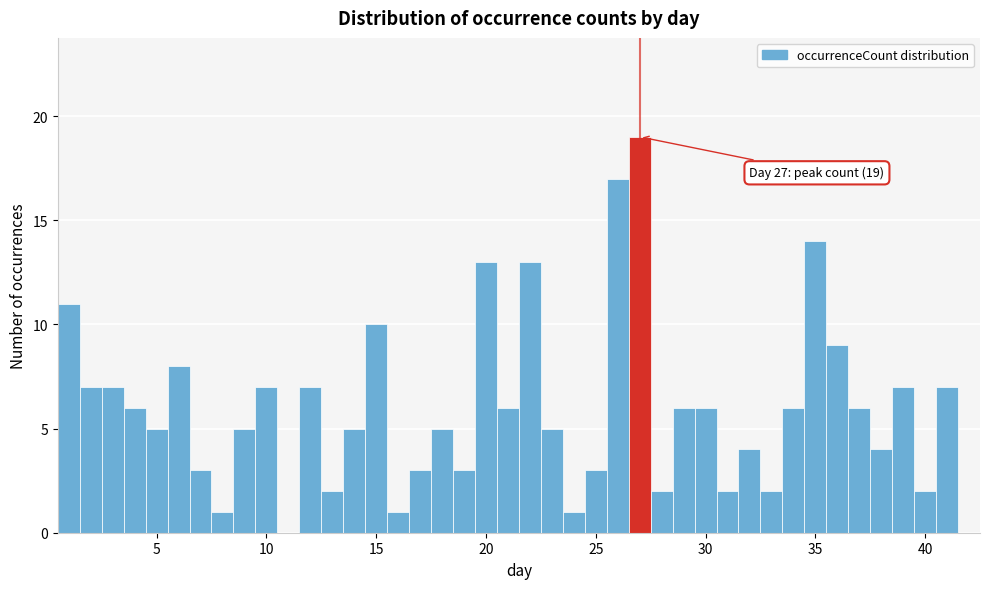

Read against the x-axis, roughly where is the centre of the tallest bar?

27.0